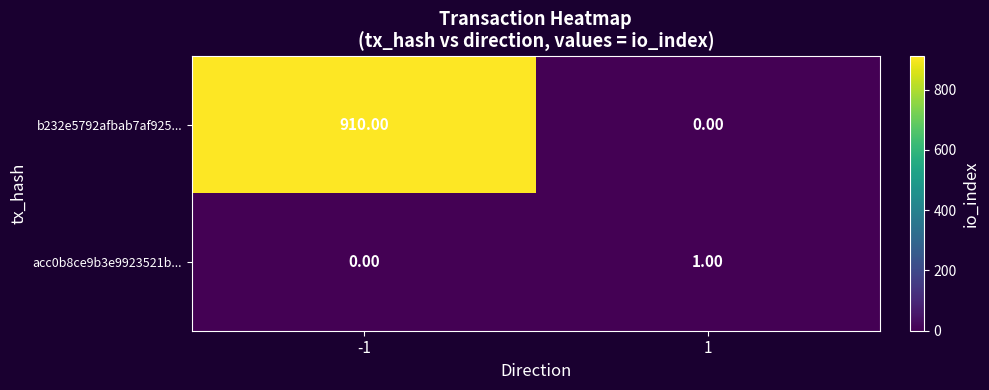

At 1, list the series in order from largest to smallest.

acc0b8ce9b3e9923521b..., b232e5792afbab7af925...